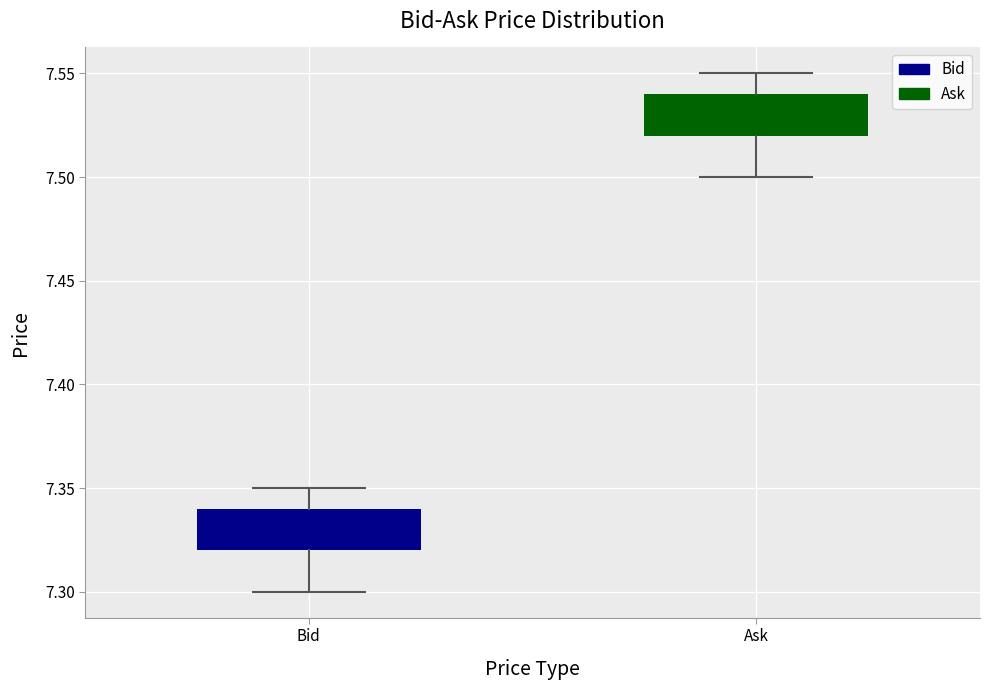

Which box's median line is the highest?

Ask